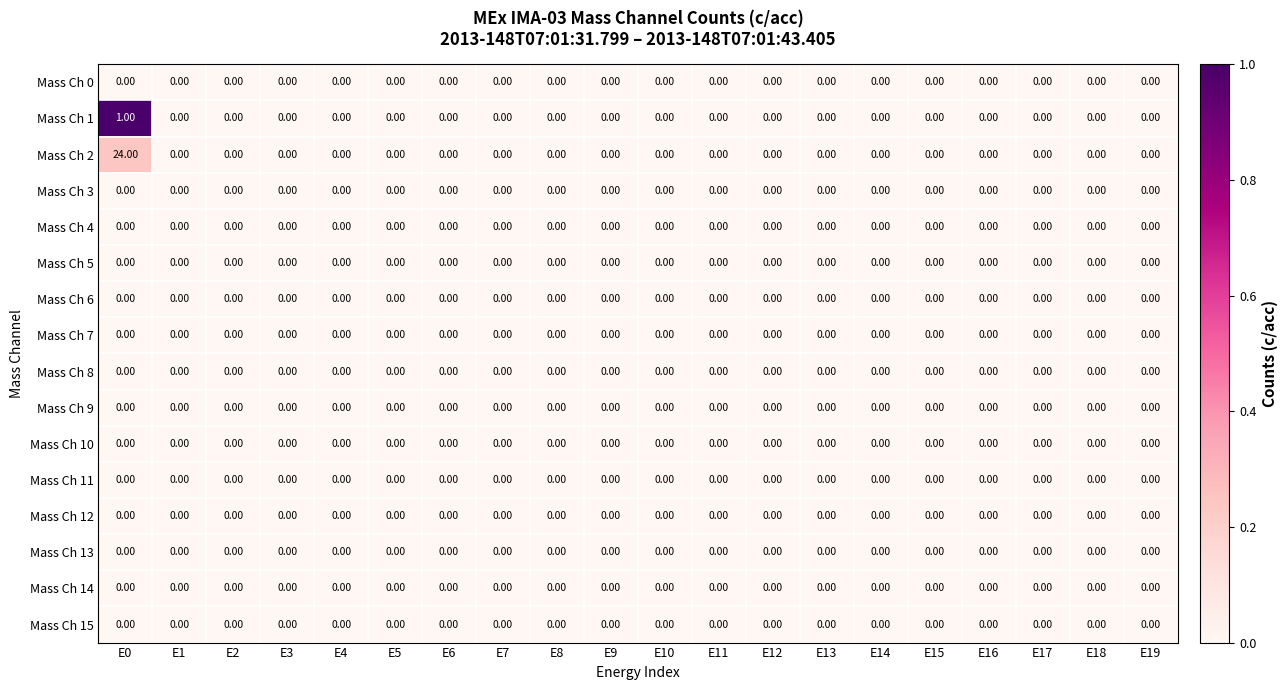

Which series has the largest total across all categories?

Mass Ch 2